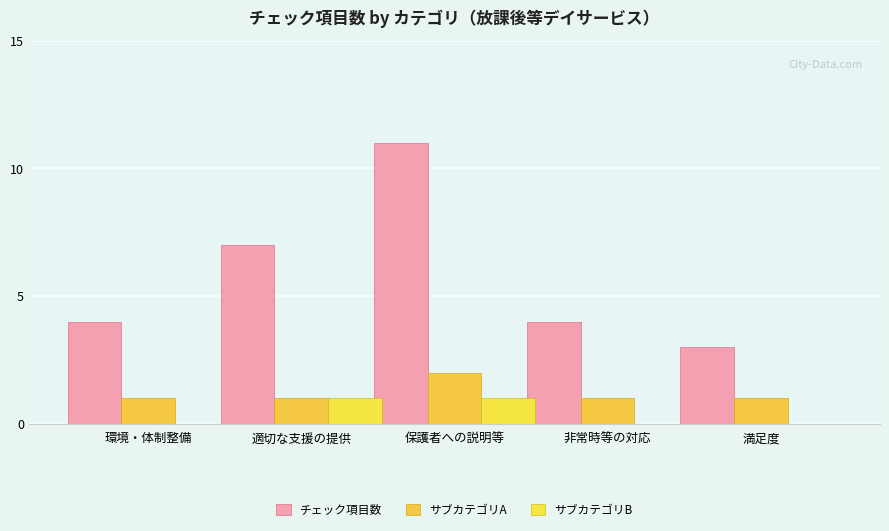

How many series are shown in this chart?

3